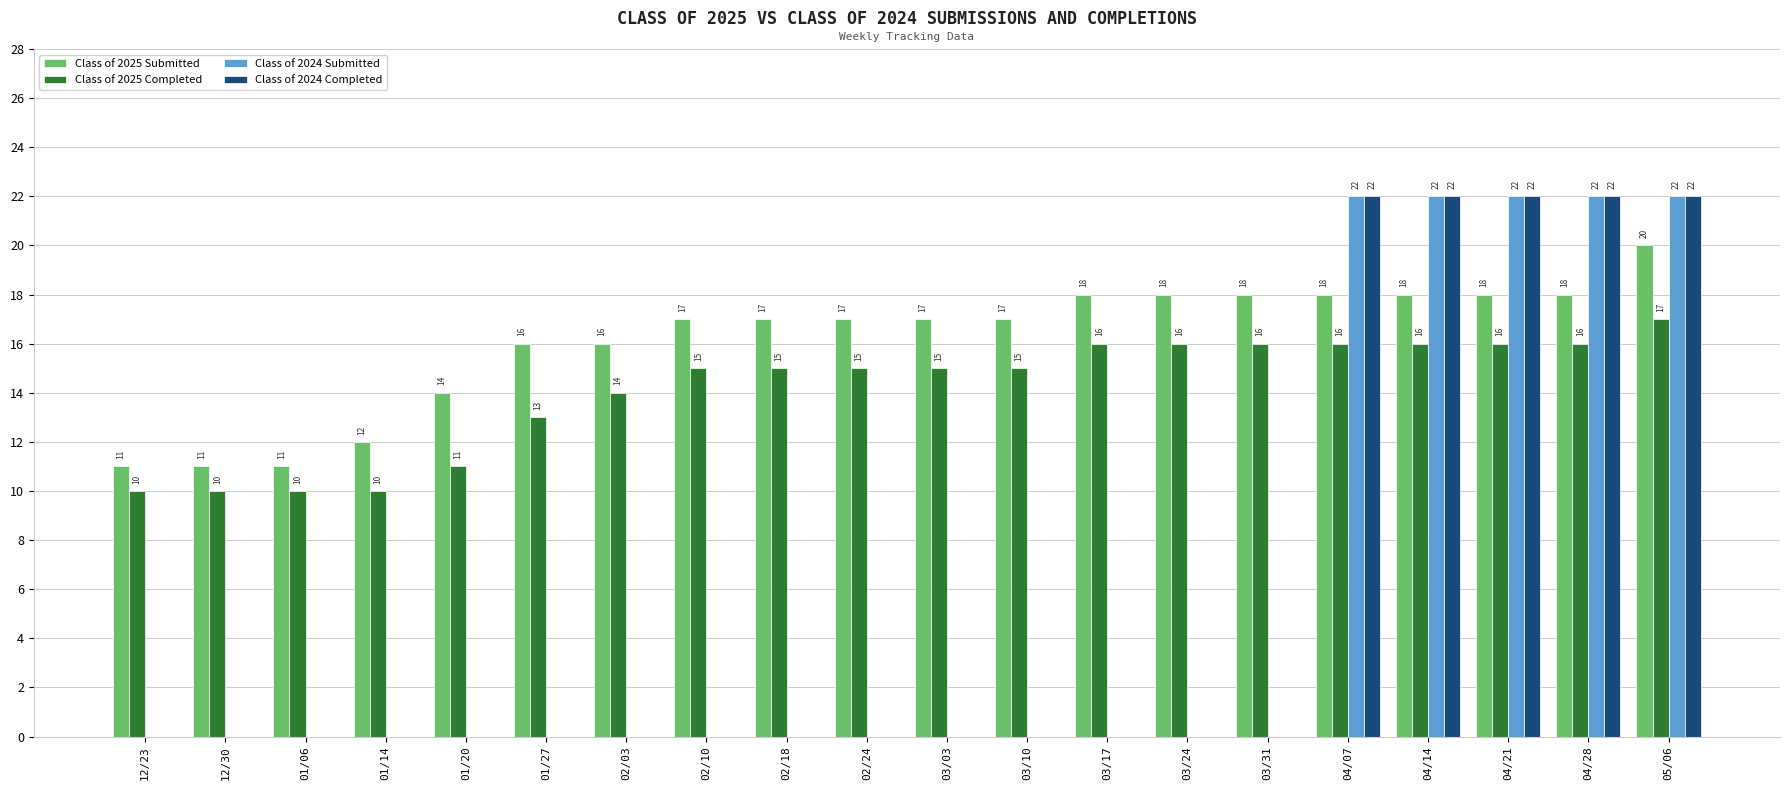

What is the sum of all Class of 2025 Submitted values?

322